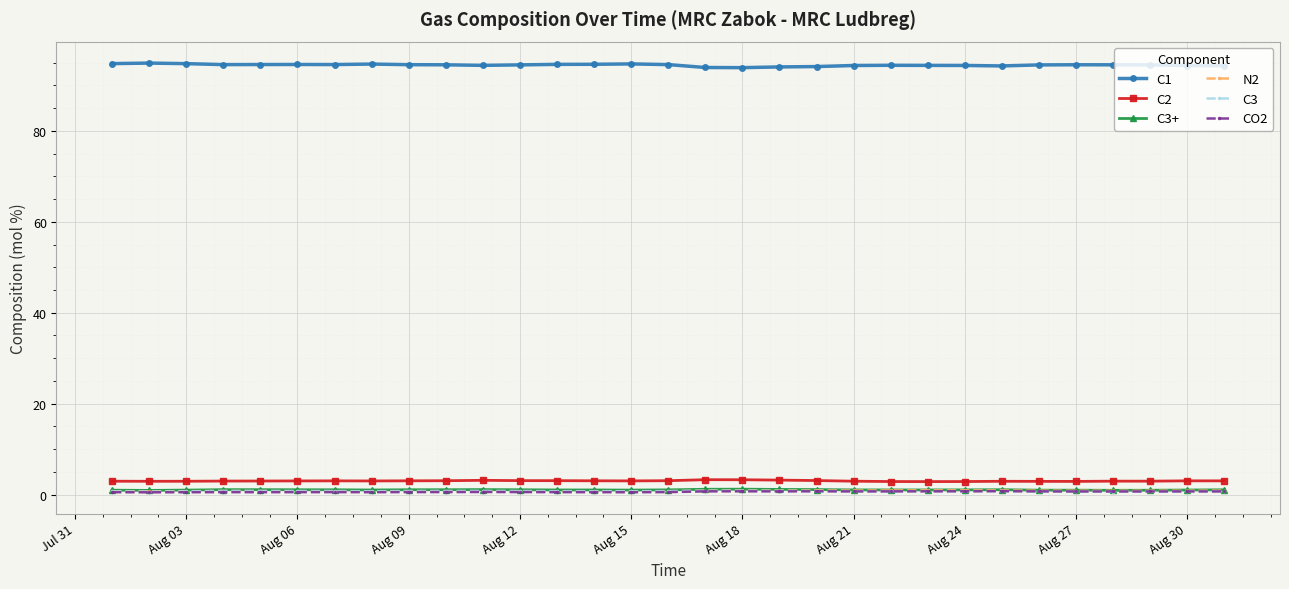

What is the smallest value displayed?

0.5